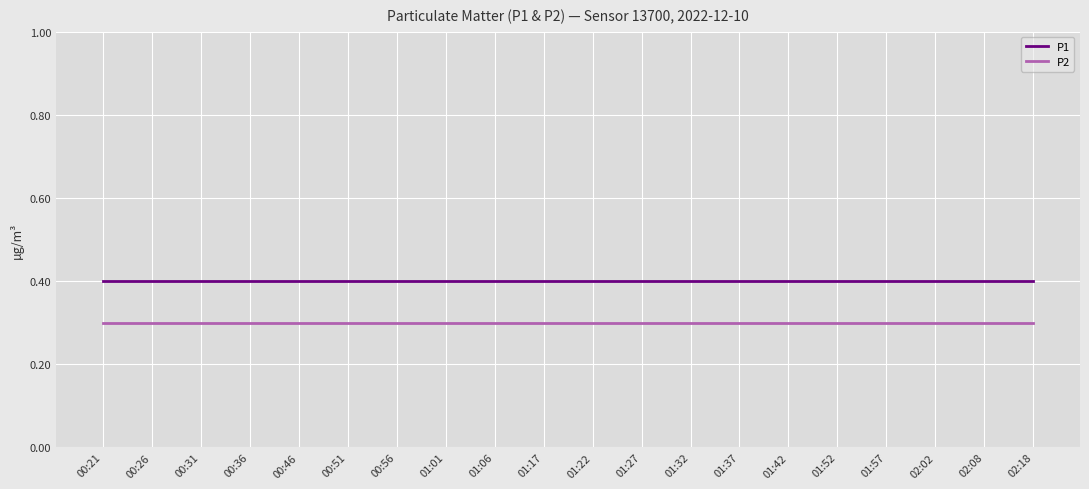

True or false: P1 has a value of 0.4 at 01:22.

True